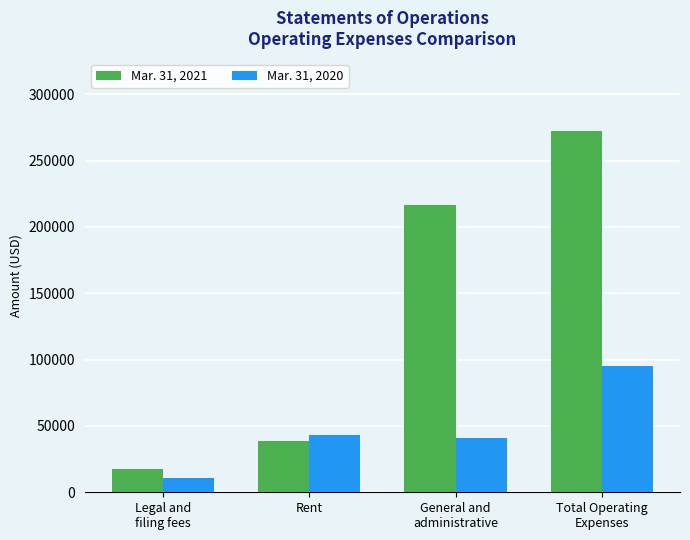

True or false: Mar. 31, 2020 has a value of 68595 at Rent.

False